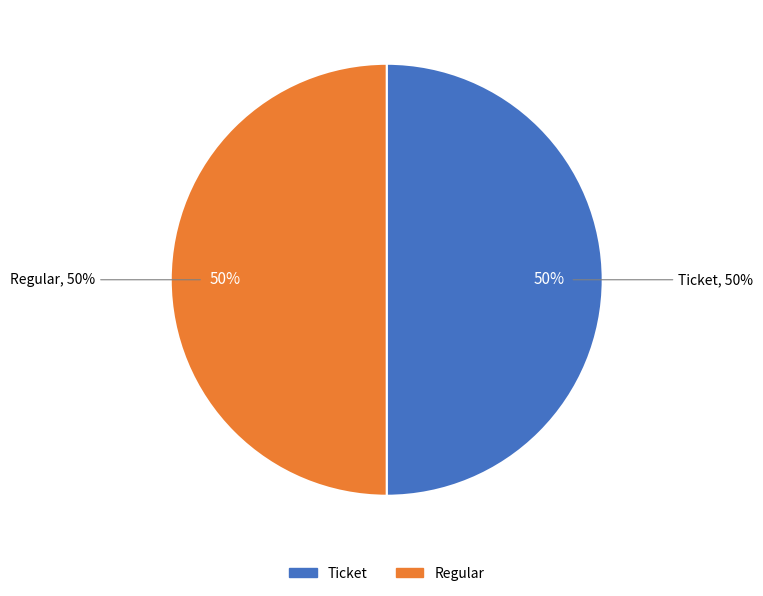

Count the number of slices in the pie.

2